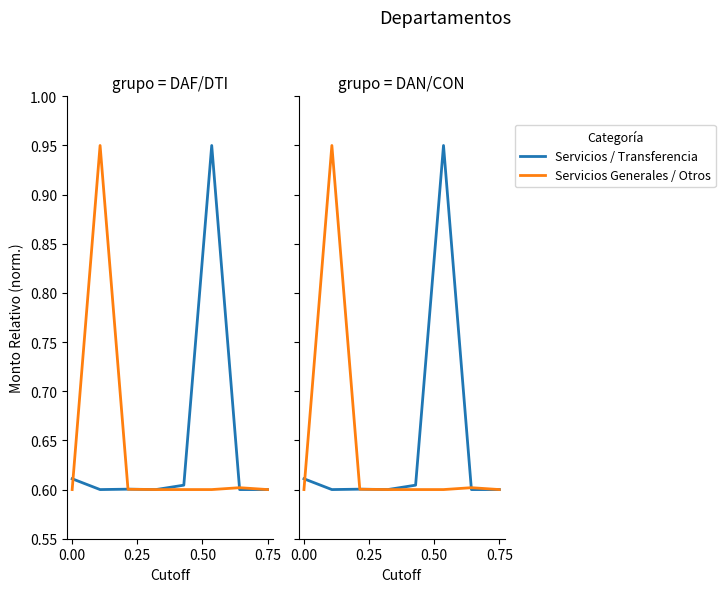

What is the approximate value of Servicios Generales / Otros at 0.50?

0.6